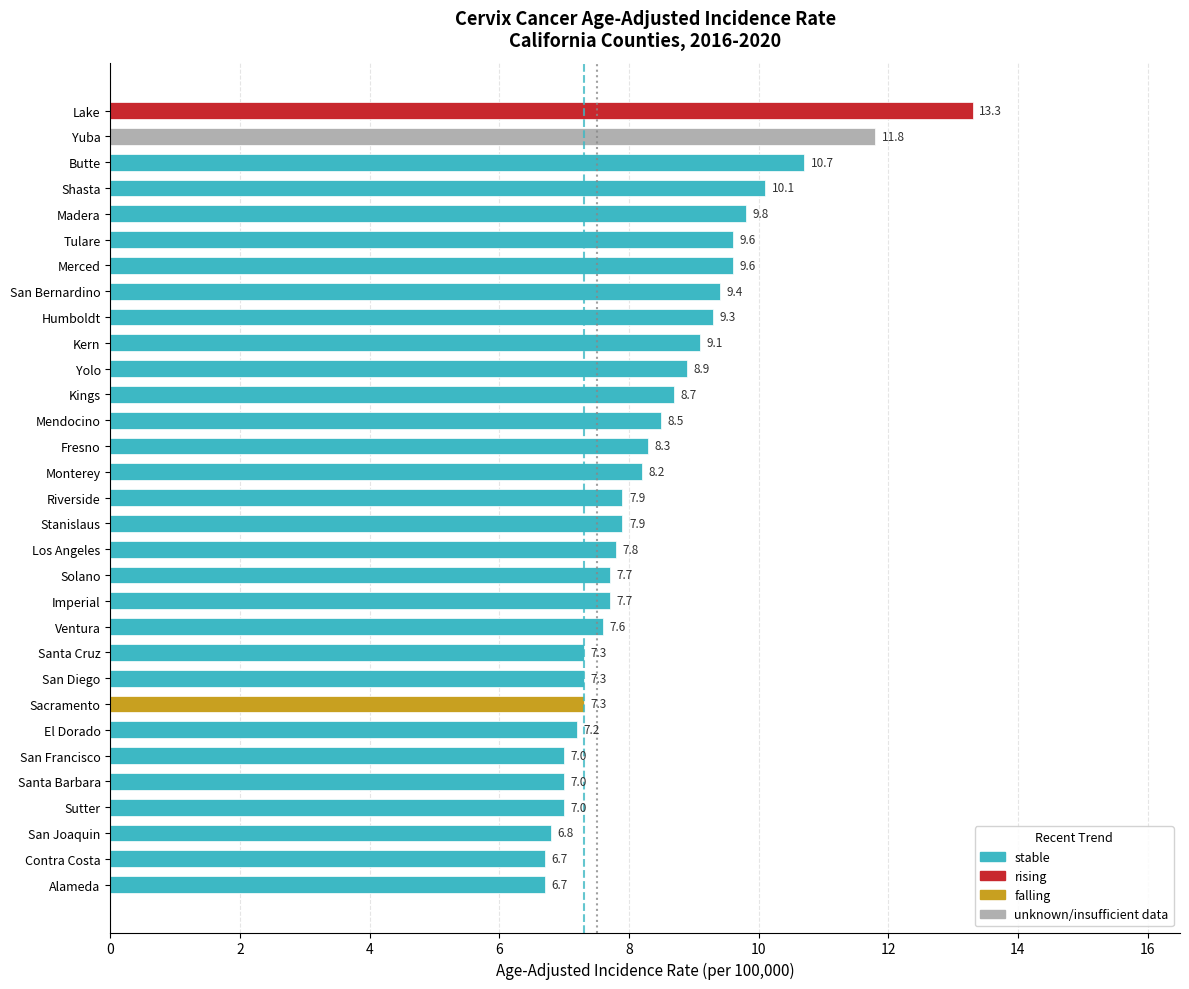

What is the difference between the second highest and second lowest values?

5.1